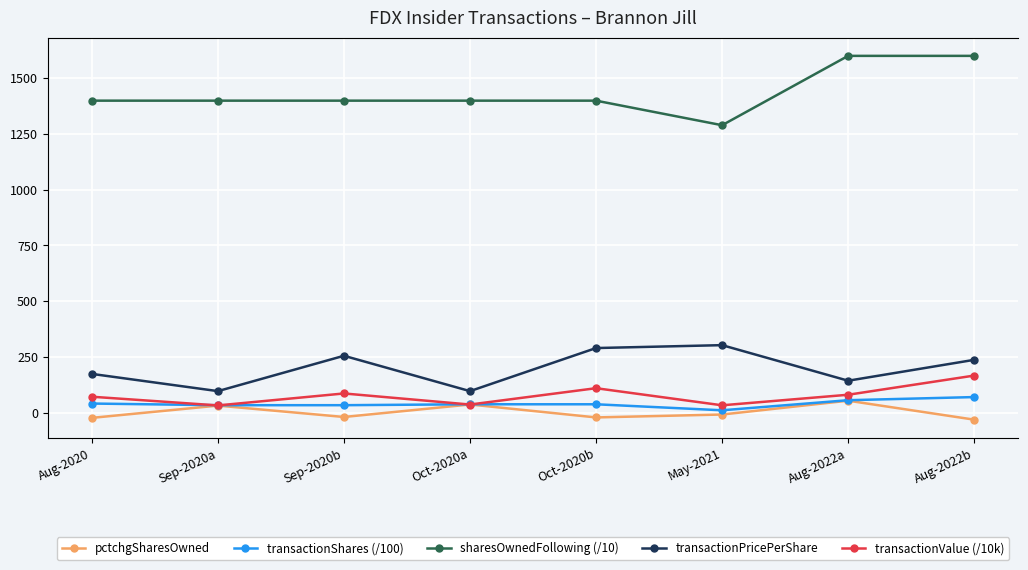

List the labels in order of pctchgSharesOwned value, smallest first.

Aug-2022b, Aug-2020, Oct-2020b, Sep-2020b, May-2021, Sep-2020a, Oct-2020a, Aug-2022a